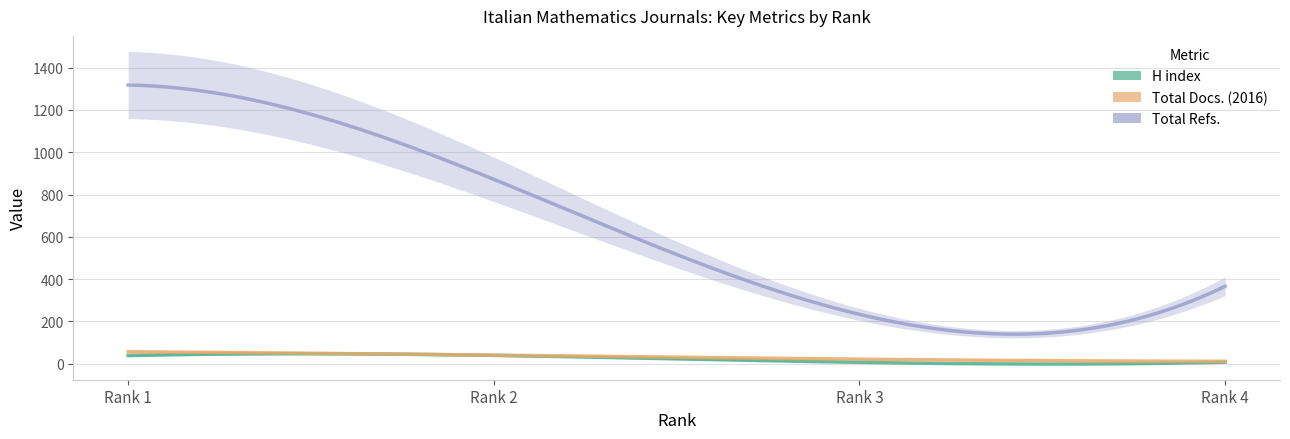

How many distinct data groups are displayed?

3